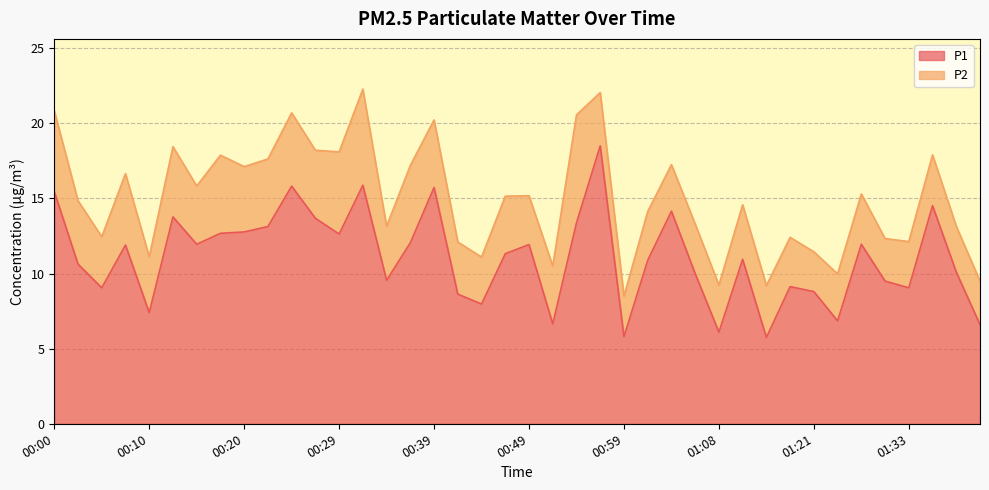

List the labels in order of value, smallest first.

01:16, 00:59, 01:08, 01:40, 00:51, 01:23, 00:10, 00:44, 00:42, 01:21, 00:05, 01:33, 01:18, 01:31, 00:34, 01:06, 01:38, 00:02, 01:01, 01:13, 00:46, 00:07, 00:49, 00:15, 01:28, 00:37, 00:29, 00:17, 00:20, 00:22, 00:54, 00:27, 00:12, 01:03, 01:36, 00:00, 00:39, 00:25, 00:32, 00:56